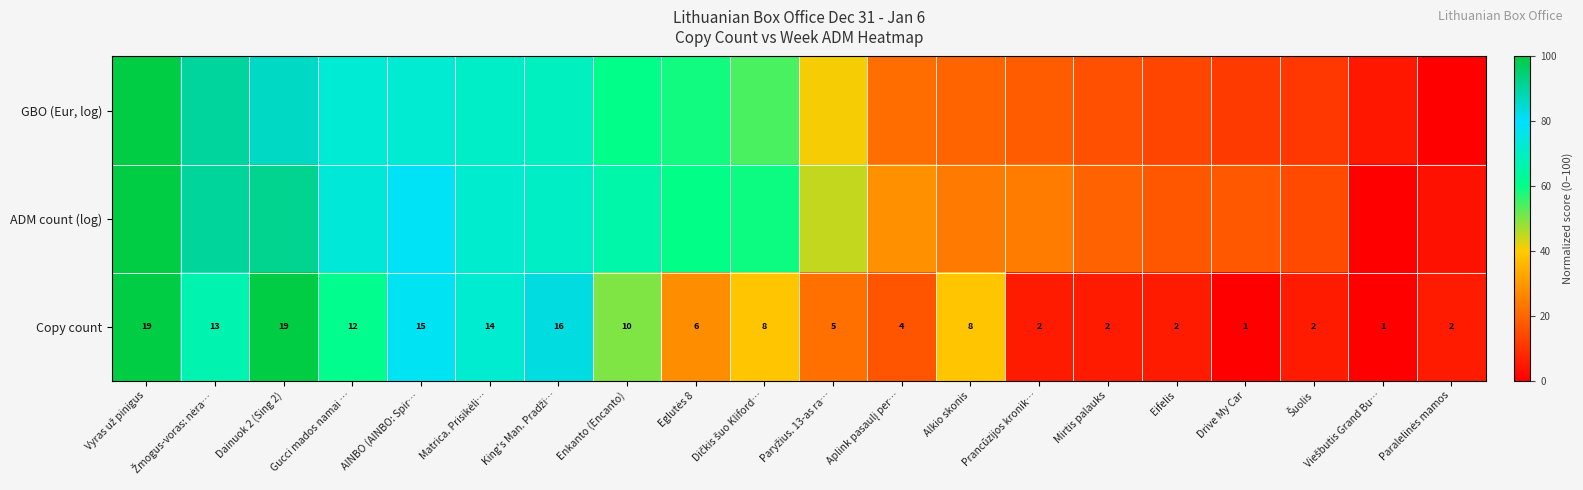

Where is Copy count nearest to the value 10?

Enkanto (Encanto)